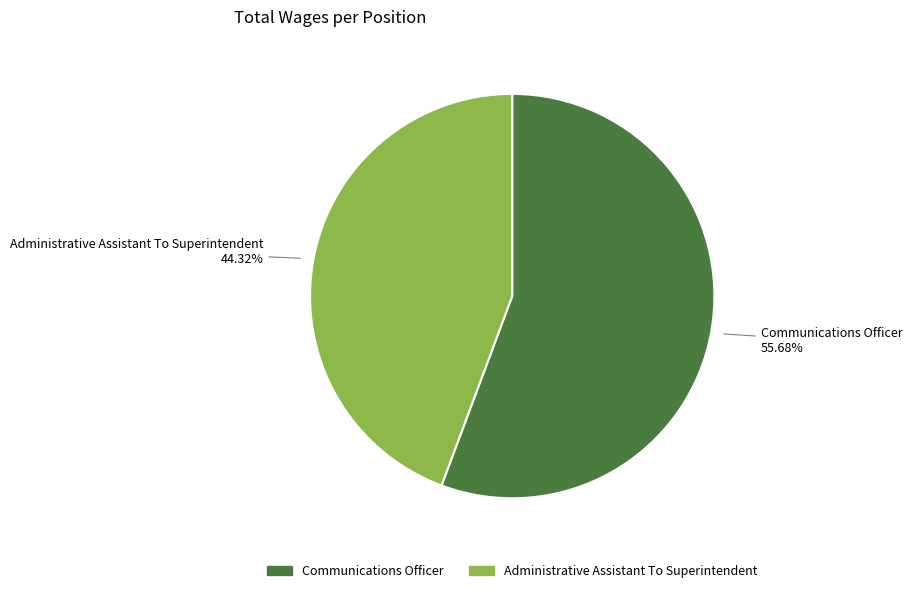

Which has a higher value, Communications Officer or Administrative Assistant To Superintendent?

Communications Officer